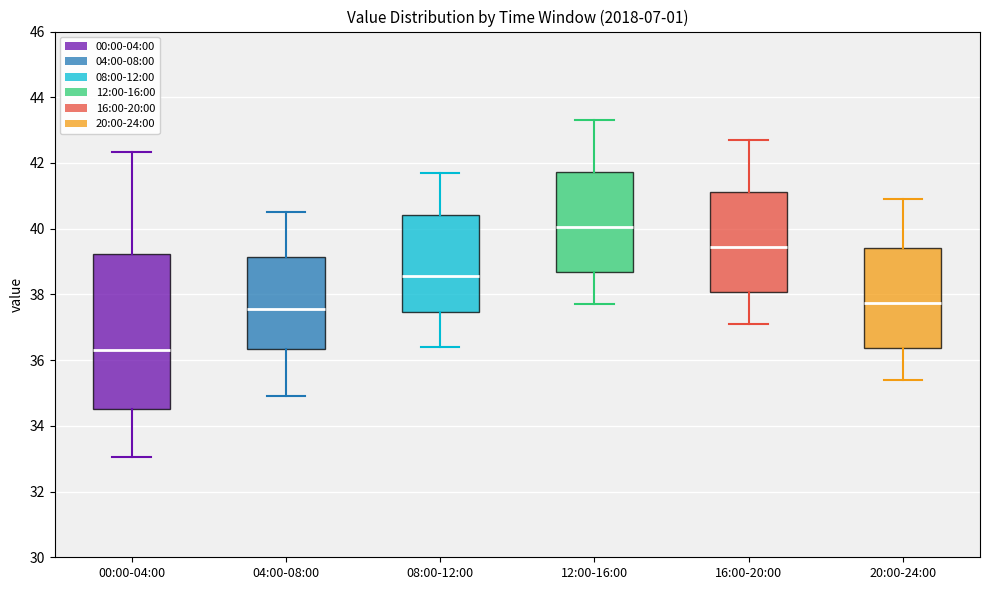

Reading left to right, transcribe this box plot: for each box, give where its median line is, the range the box spans, and where its two whiskers end, as read against the y-axis. The values are not printed on the chart, so give them approximately, as read against the axis.

00:00-04:00: median 36.2, box 34.6 to 39.2, whiskers 33.0 to 42.4
04:00-08:00: median 37.6, box 36.4 to 39.2, whiskers 35.0 to 40.6
08:00-12:00: median 38.6, box 37.4 to 40.4, whiskers 36.4 to 41.8
12:00-16:00: median 40.0, box 38.6 to 41.8, whiskers 37.8 to 43.4
16:00-20:00: median 39.4, box 38.0 to 41.2, whiskers 37.2 to 42.8
20:00-24:00: median 37.8, box 36.4 to 39.4, whiskers 35.4 to 41.0